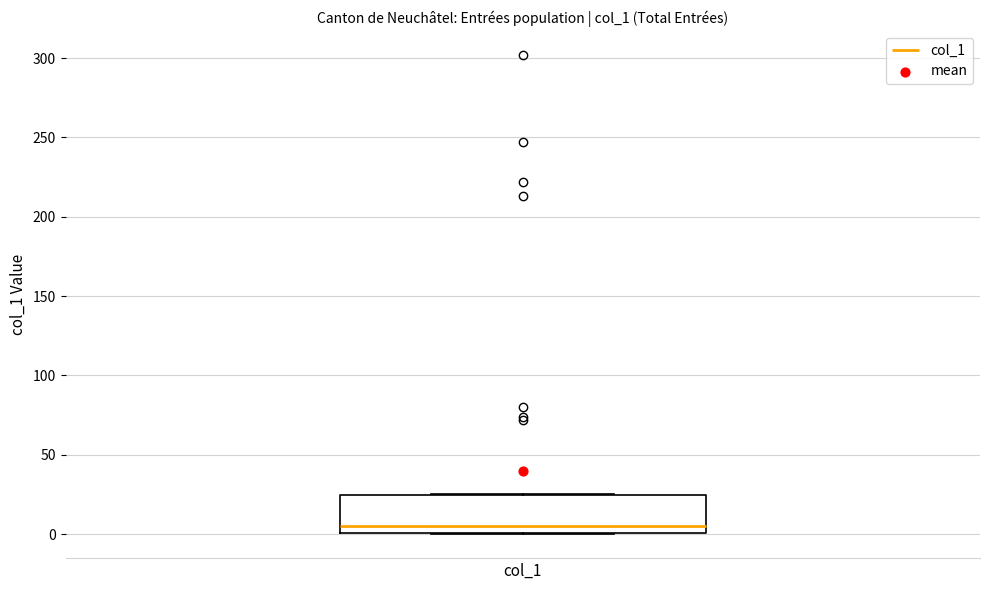

Where is the lower edge of the box for col_1 on the y-axis? The values are not printed on the chart, so give them approximately, as read against the axis.

0